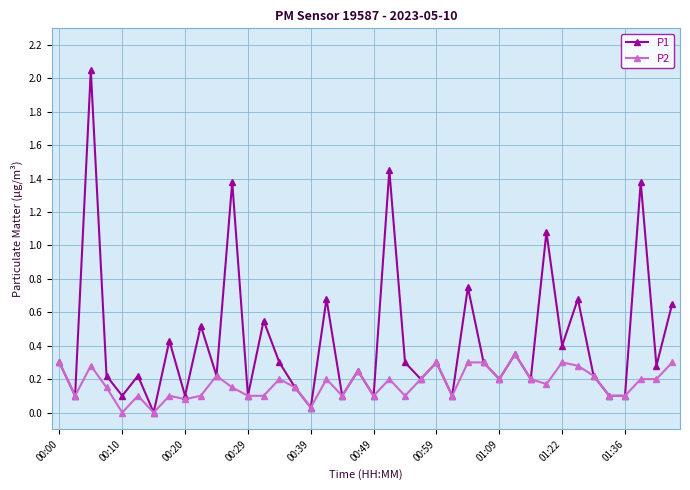

How many values in P1 are above zero?

39